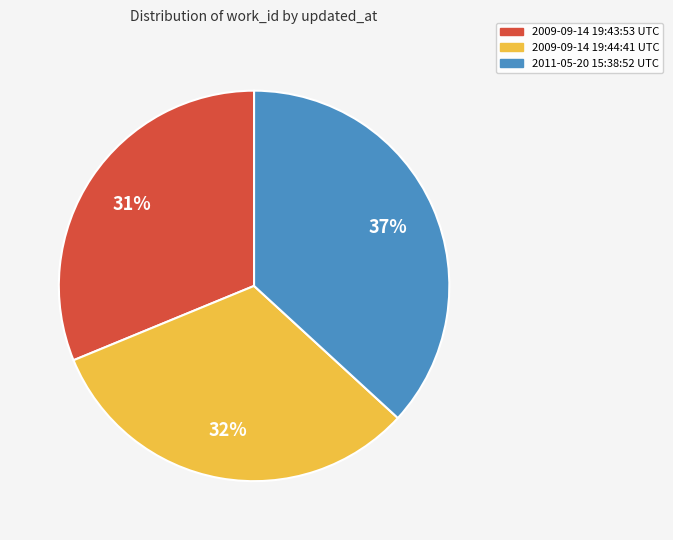

Approximately how many times larger is the value at 2011-05-20 15:38:52 UTC compared to 2009-09-14 19:43:53 UTC?

1.2